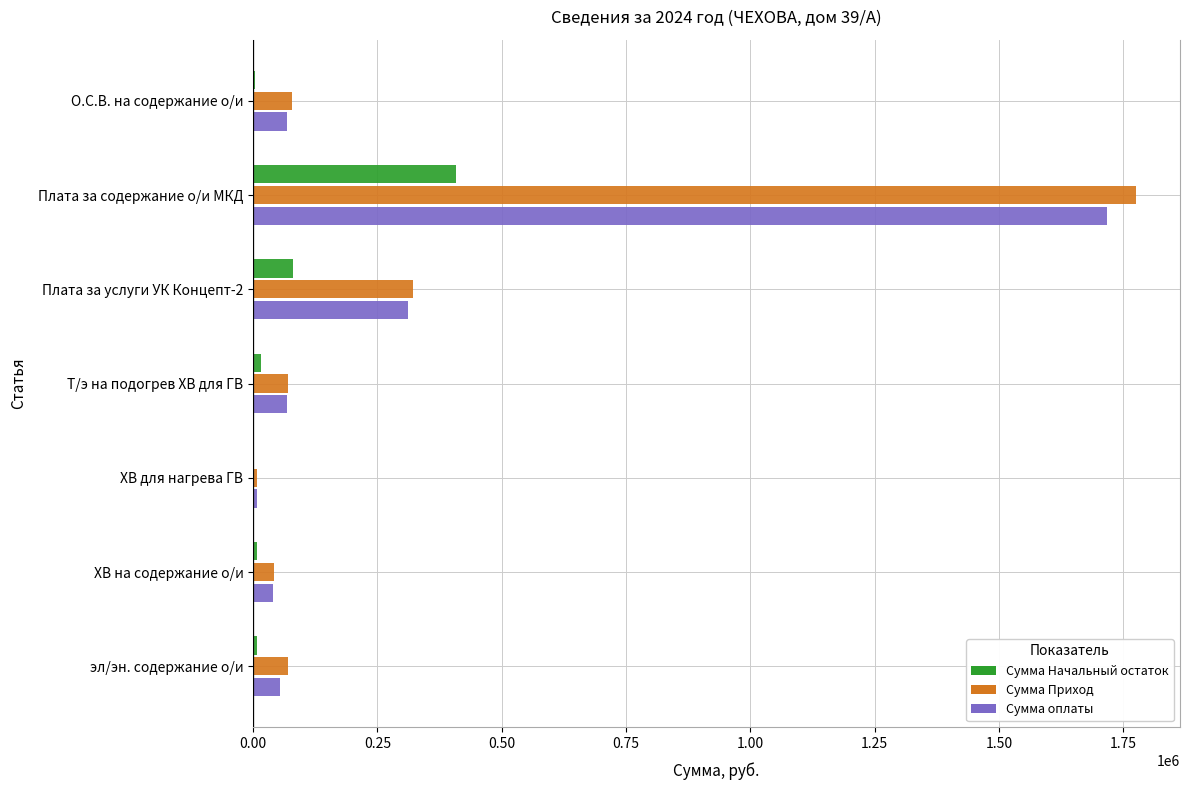

How many distinct data groups are displayed?

3